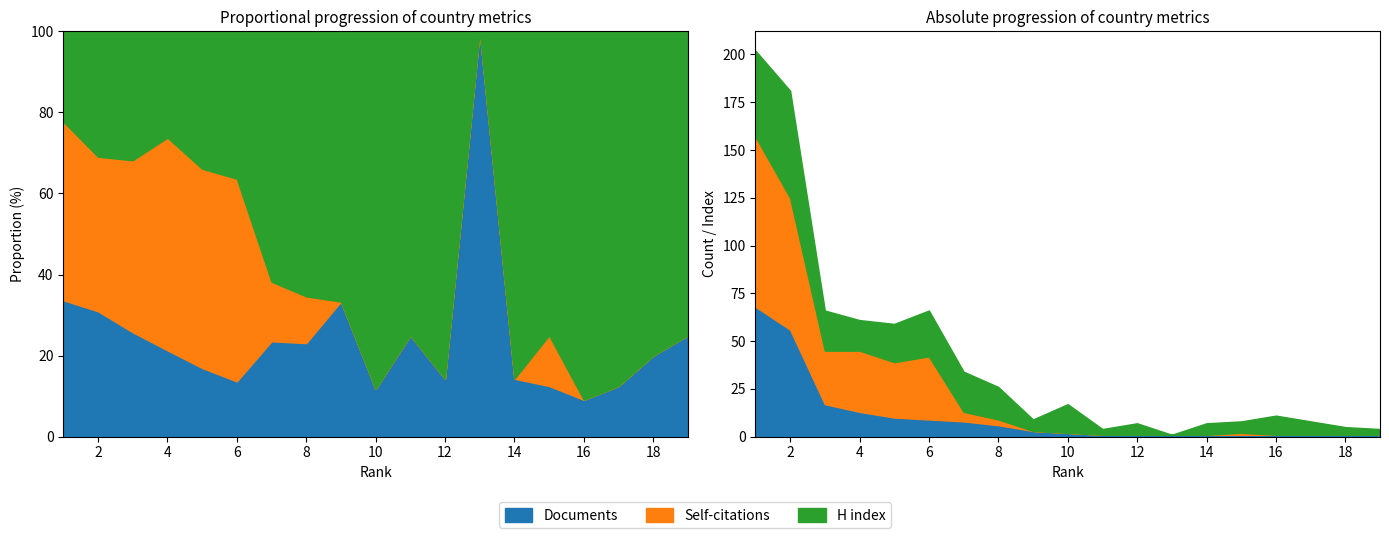

At which category is the sum across all series the highest?

1